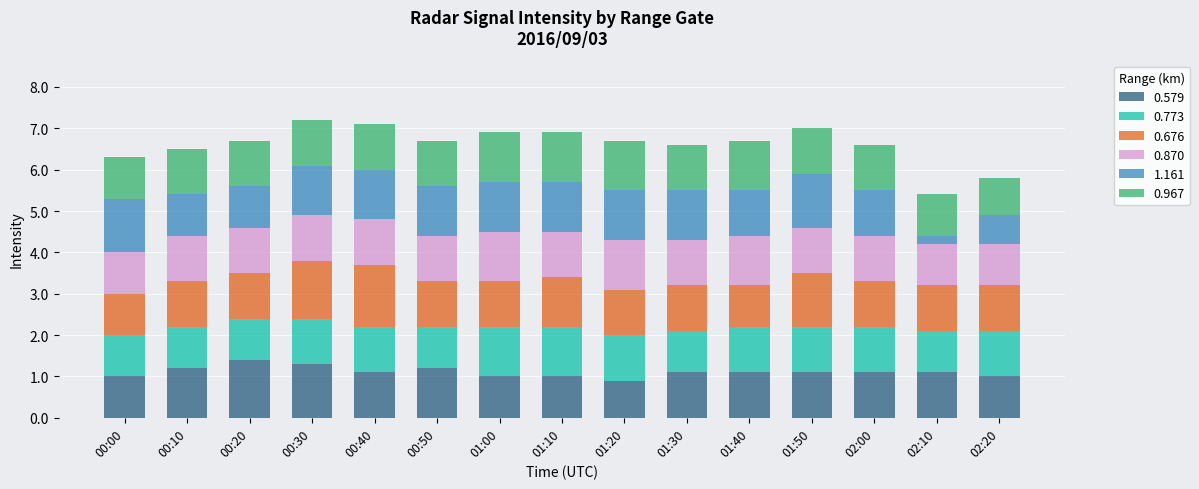

What is the difference between the maximum and minimum values in the 0.579 series?

0.5